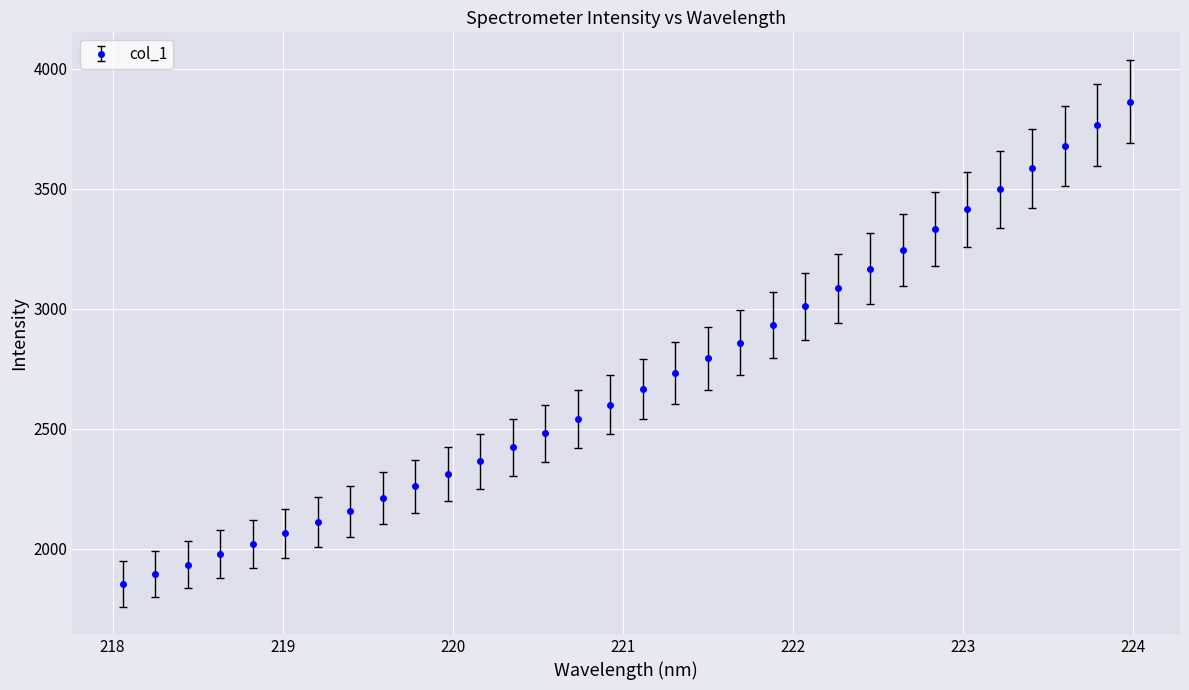

What is the minimum value shown in the chart?

1853.2